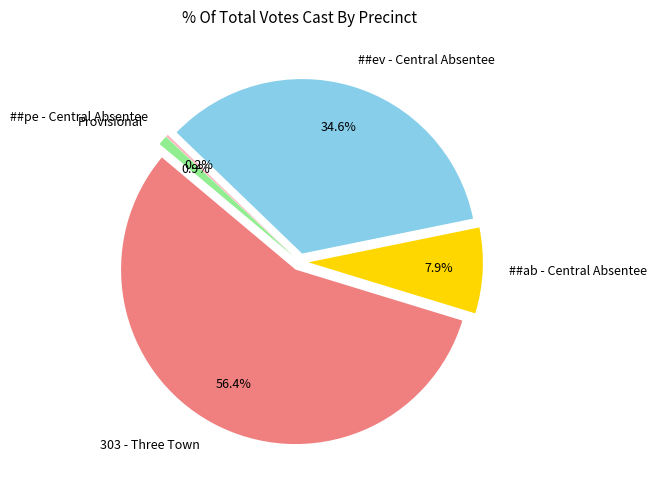

To the nearest percent, what percentage of the pie is ##ev - Central Absentee?

35%